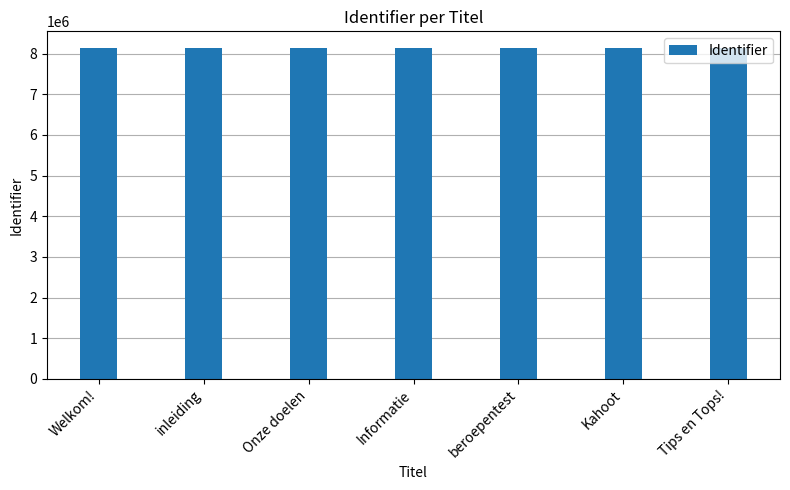

Approximately how many times larger is the value at beroepentest compared to Kahoot?

1.0